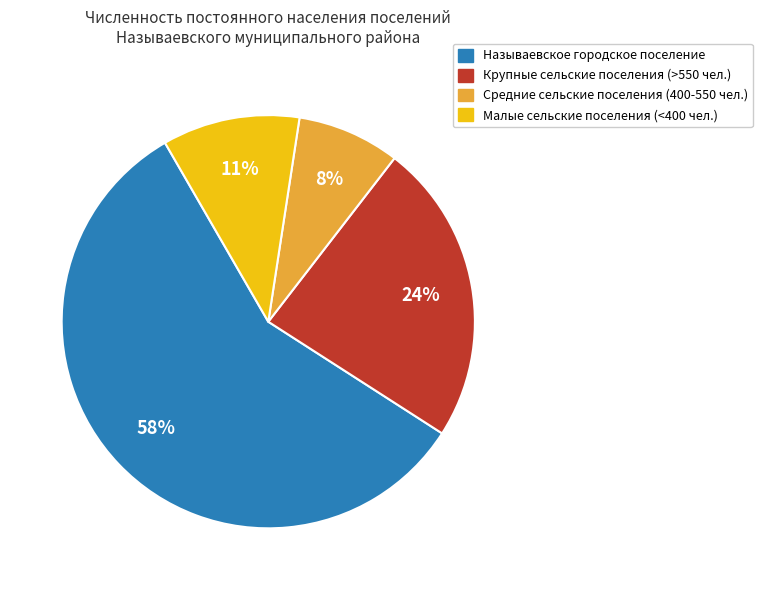

Is there any slice that represents more than half of the pie?

Yes